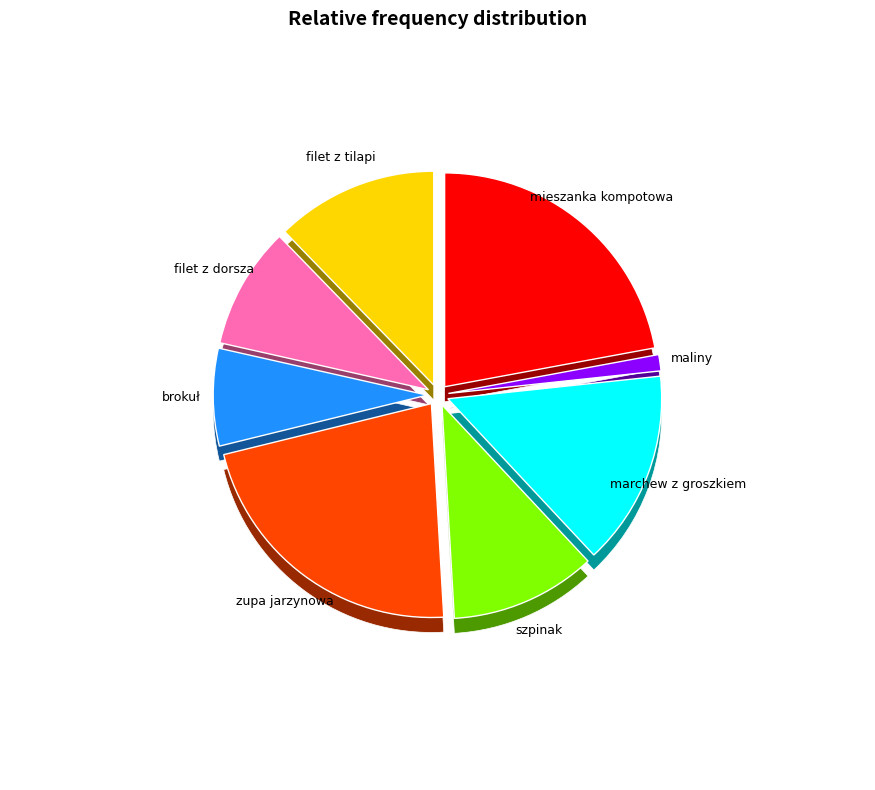

To the nearest percent, what is the combined percentage of marchew z groszkiem and brokuł?

22%